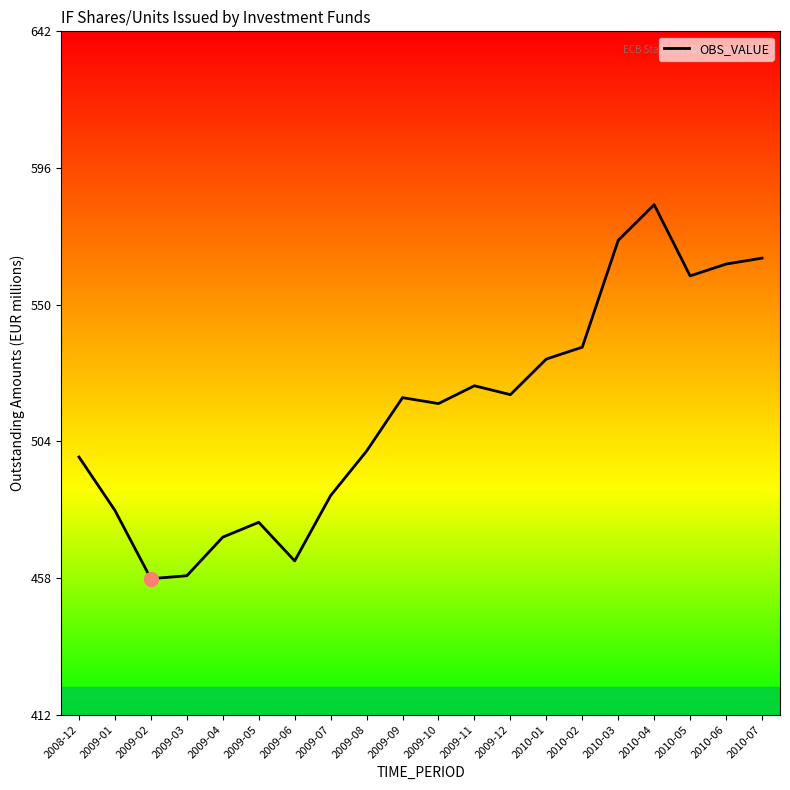

What is the ratio of the value at 2009-11 to the value at 2009-07?

1.1